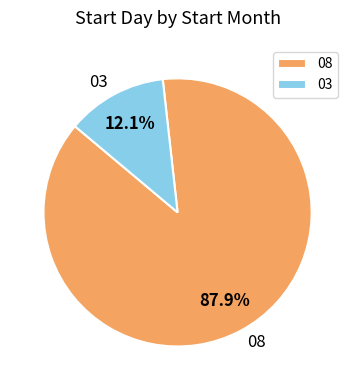

Does 03 account for over 50% of the chart?

No